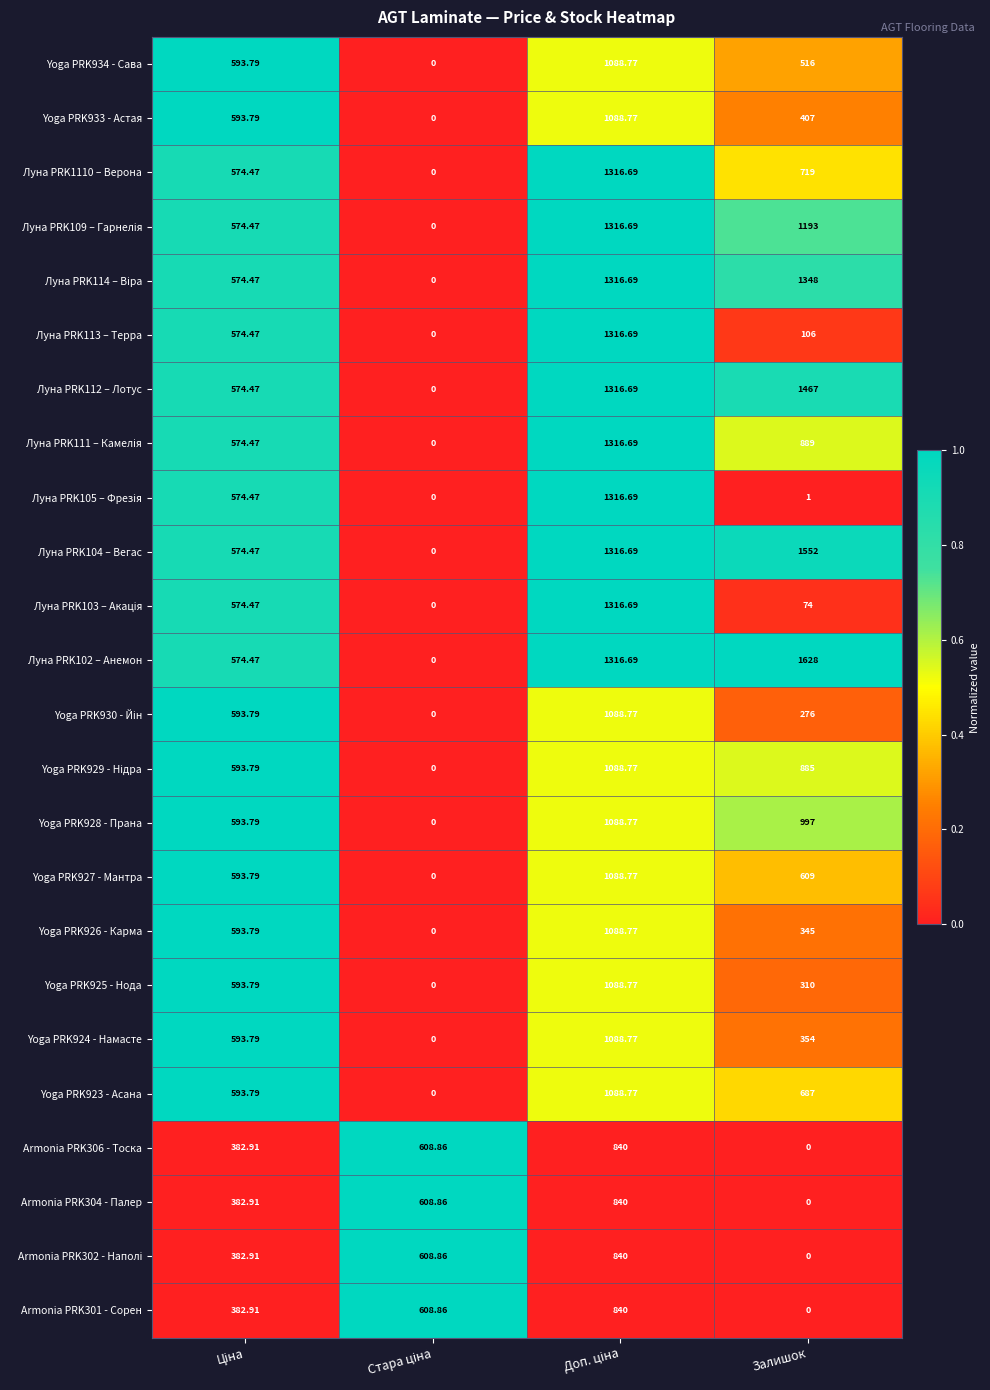

At which category does the chart reach its peak across all series?

Залишок